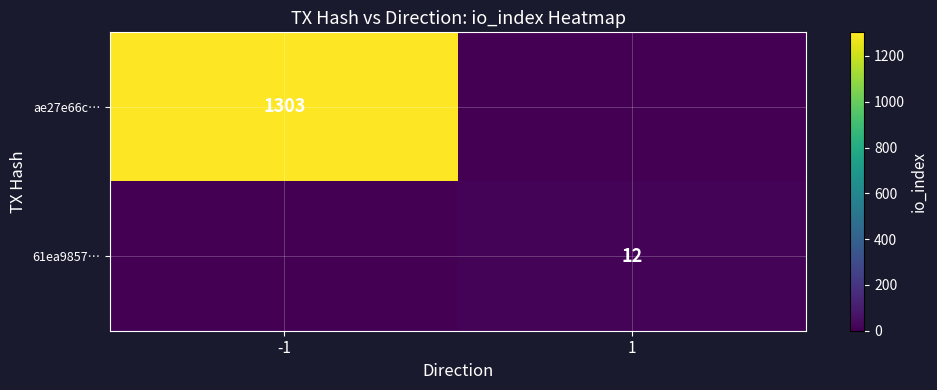

True or false: 61ea9857… has a value of 12 at 1.

True